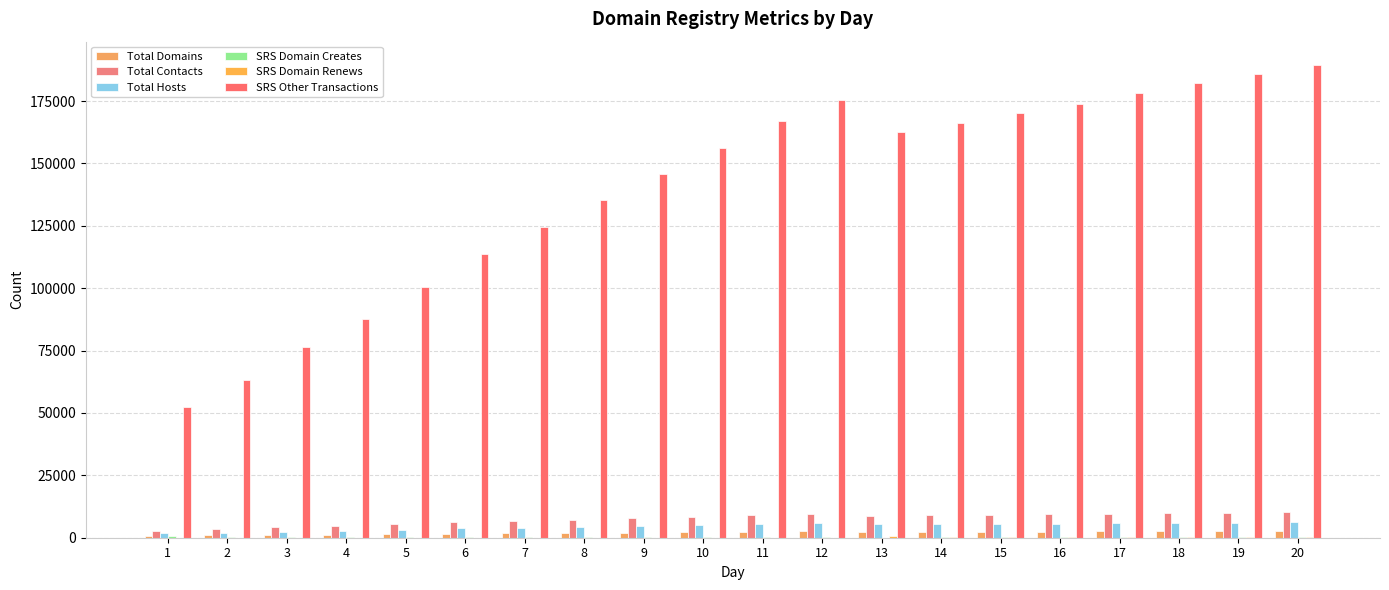

Which series has the largest range (max minus min)?

SRS Other Transactions